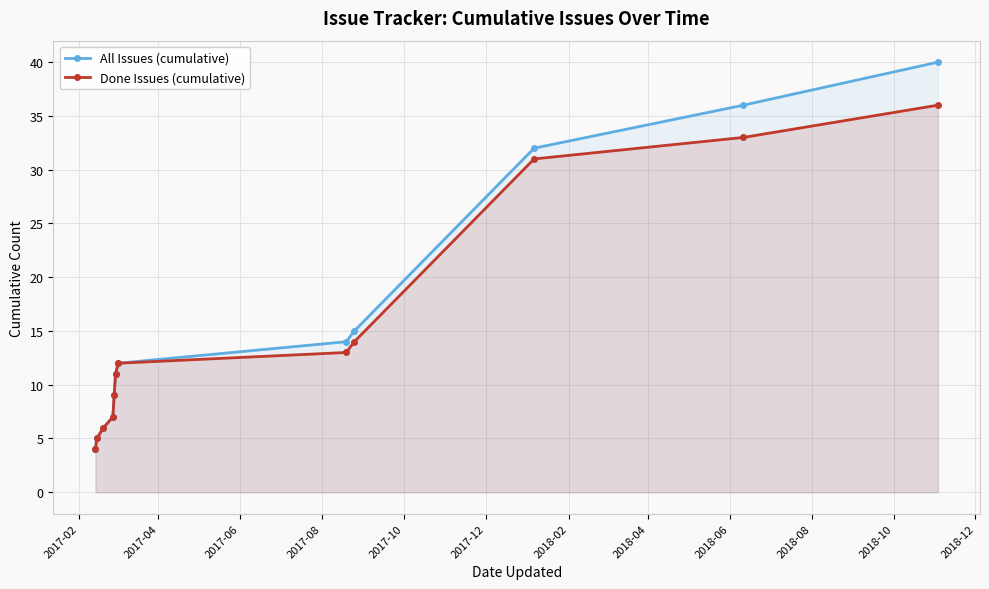

True or false: All Issues (cumulative) and Done Issues (cumulative) intersect in this chart.

False